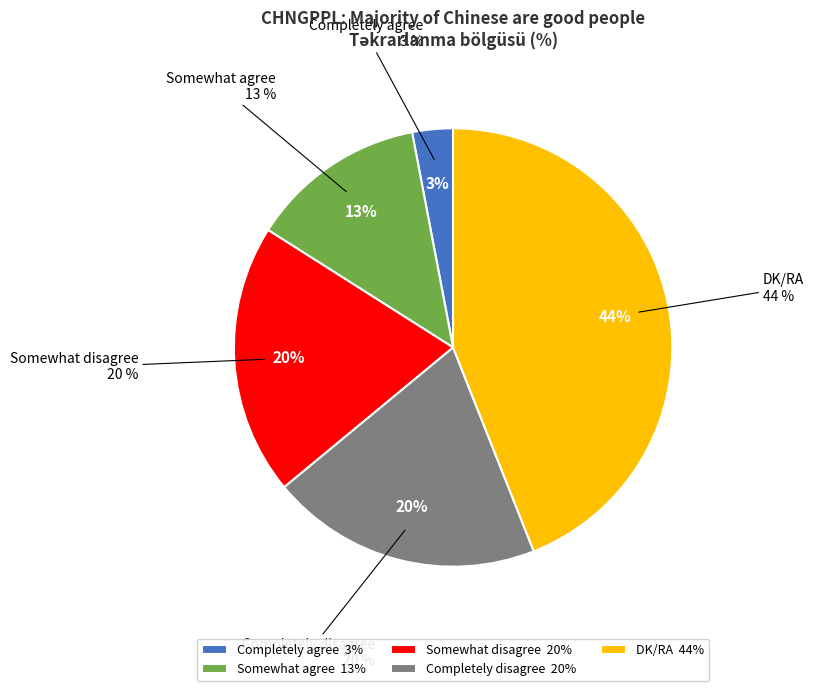

What is the change in value from Somewhat disagree to DK/RA?

+24